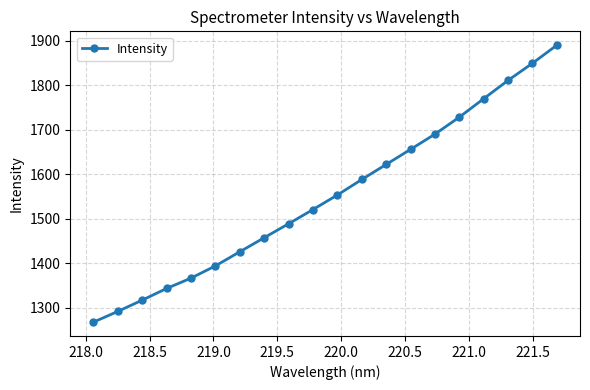

What is the smallest value displayed?

1268.2